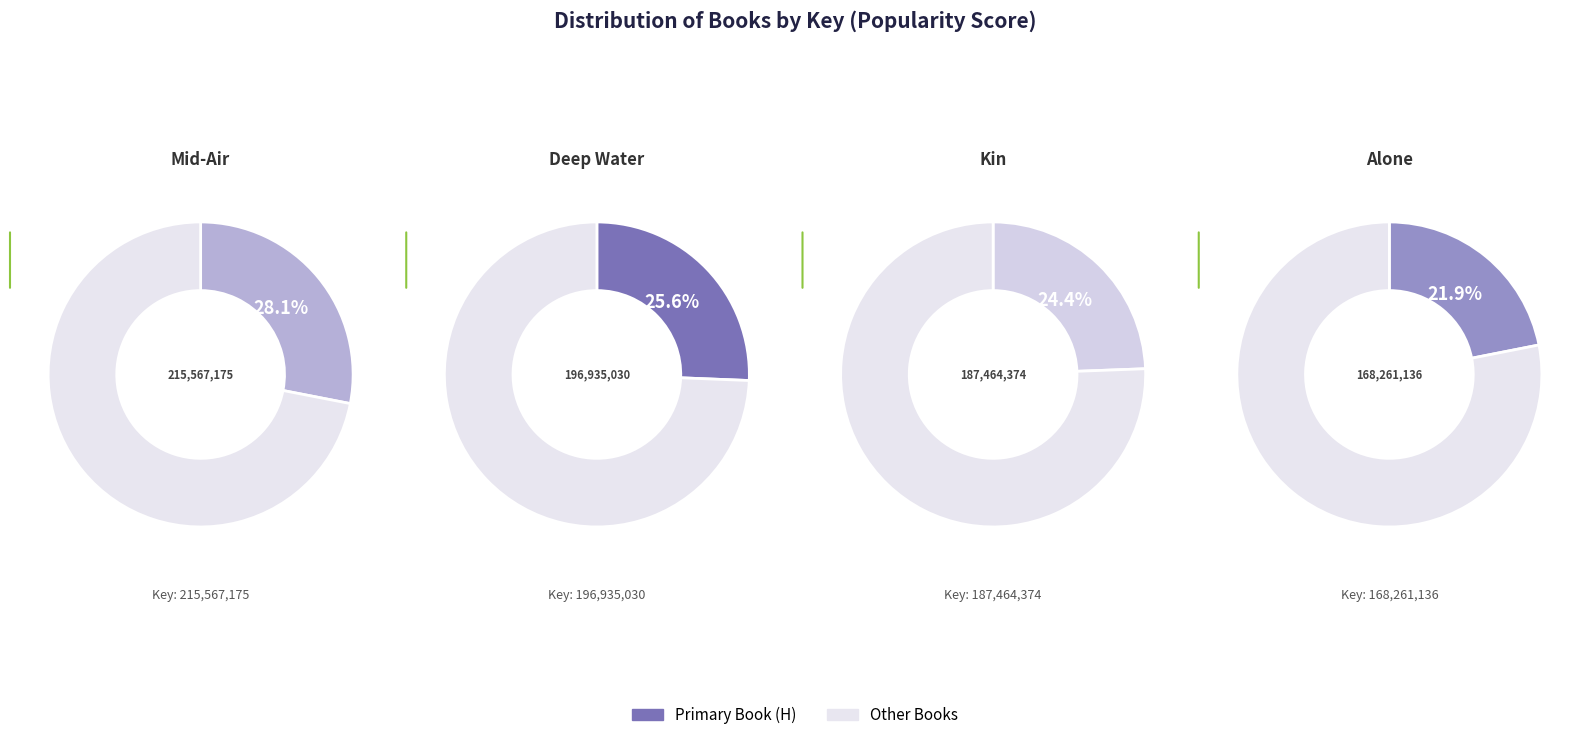

To the nearest percent, what portion does Kin represent?

24%